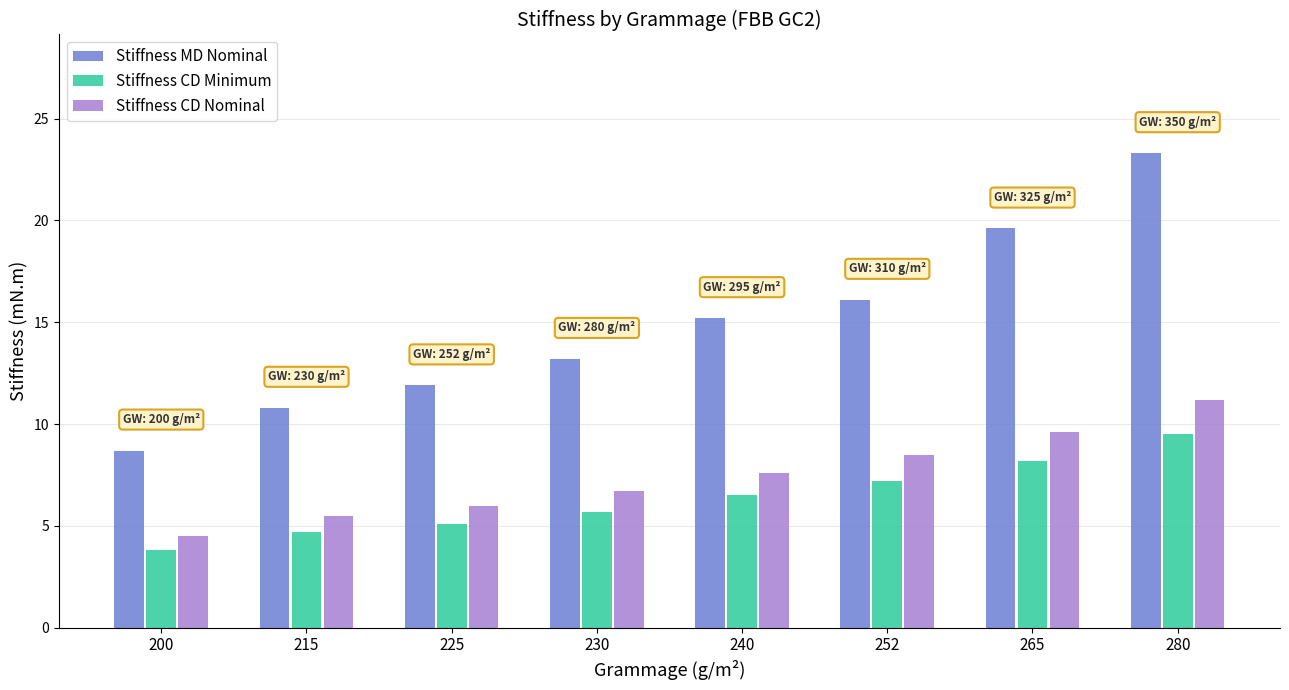

At which label does Stiffness CD Minimum first exceed 6?

240